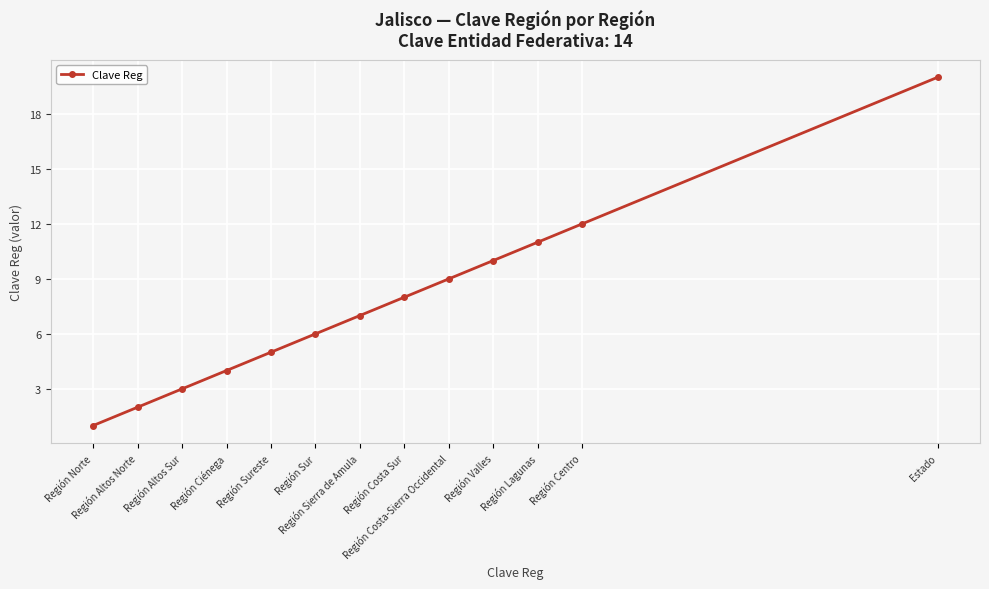

Does the chart have visible grid lines?

Yes